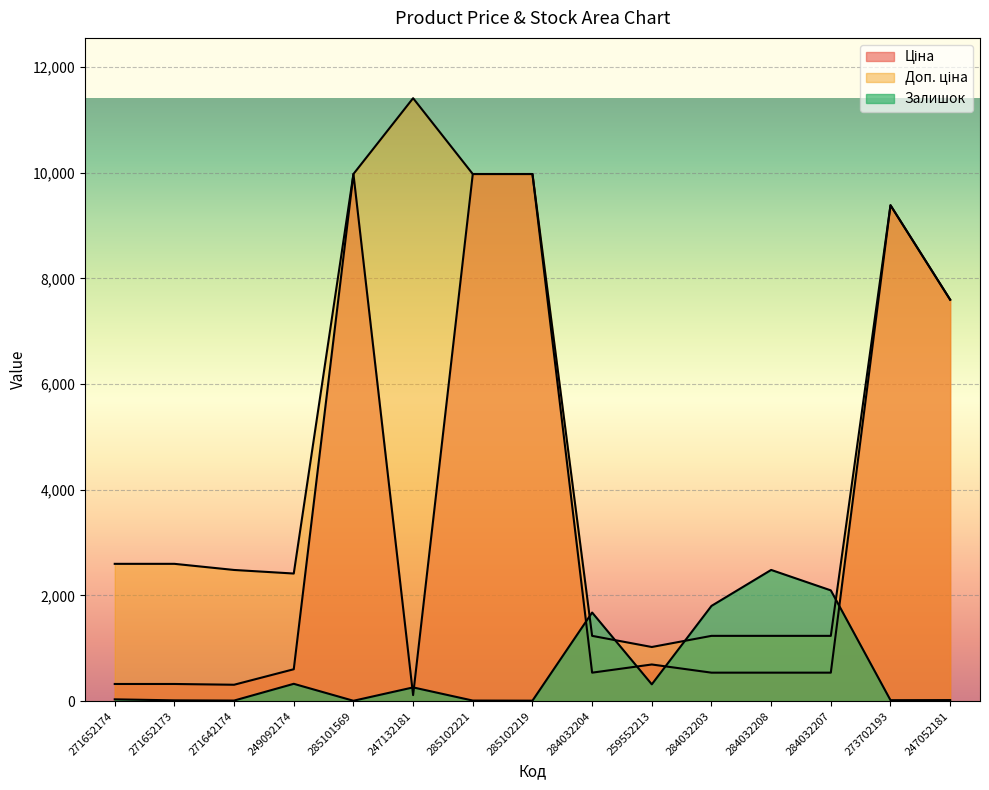

Between which two adjacent categories do Ціна and Залишок first intersect?

285101569 and 247132181